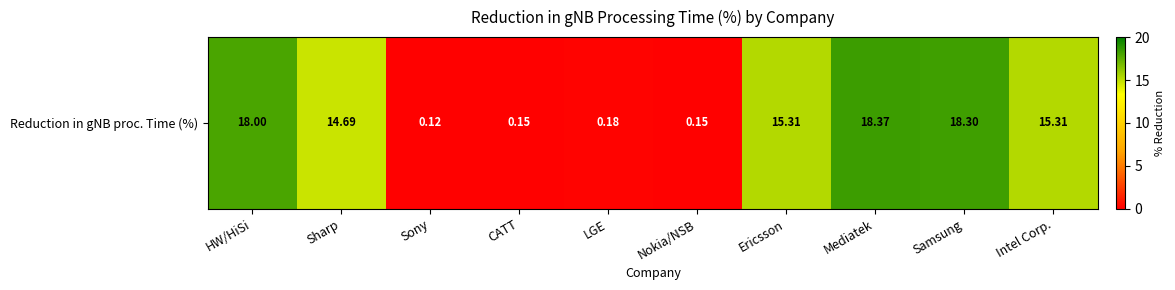

Which has a higher value, Samsung or Sony?

Samsung